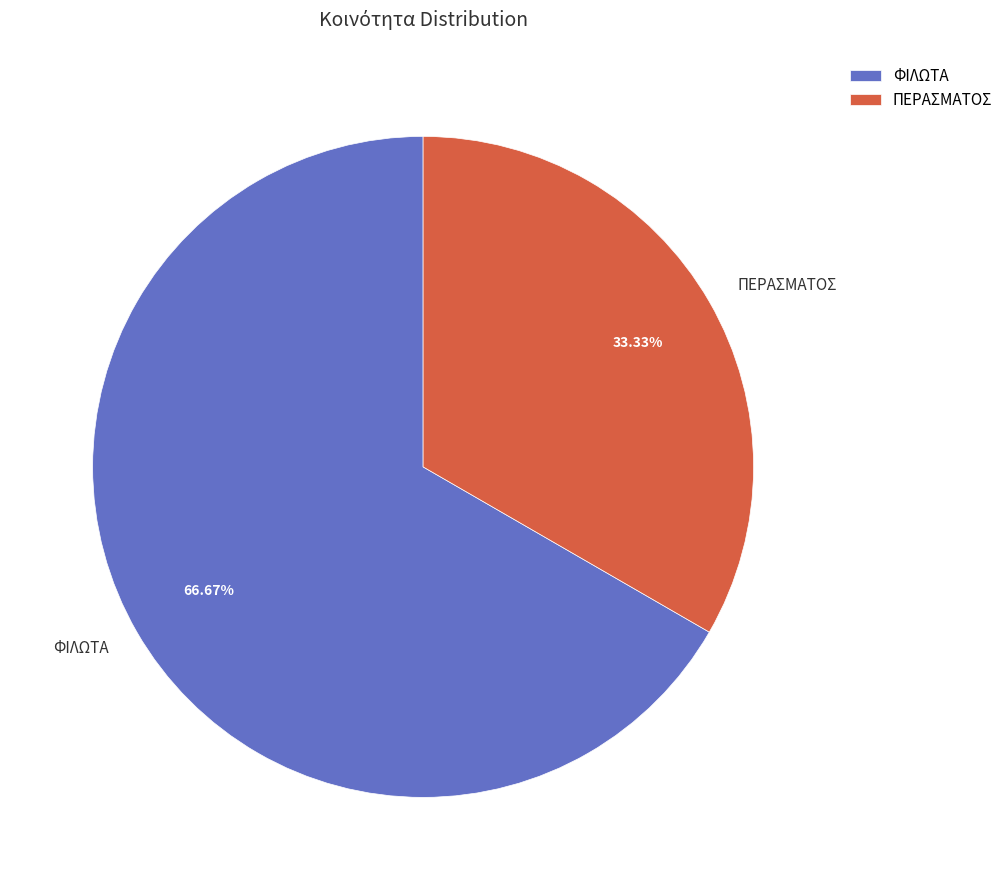

Is there any slice that represents more than half of the pie?

Yes